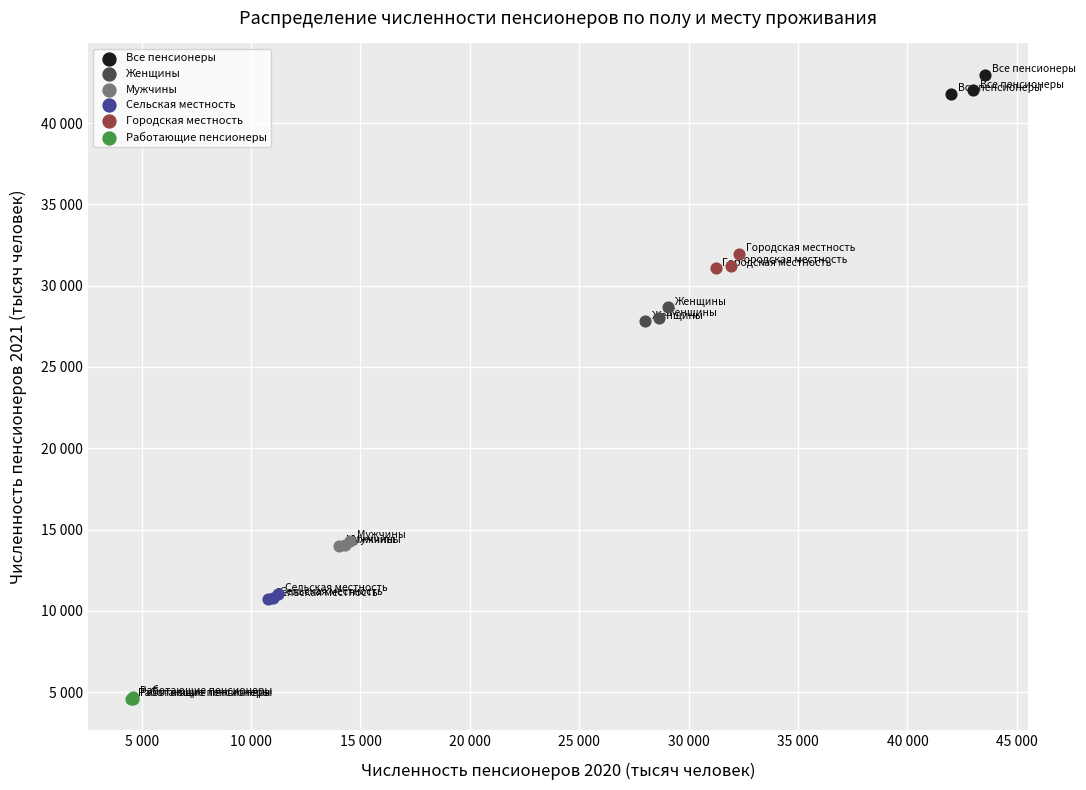

Which series has the widest spread of Y values?

Все пенсионеры